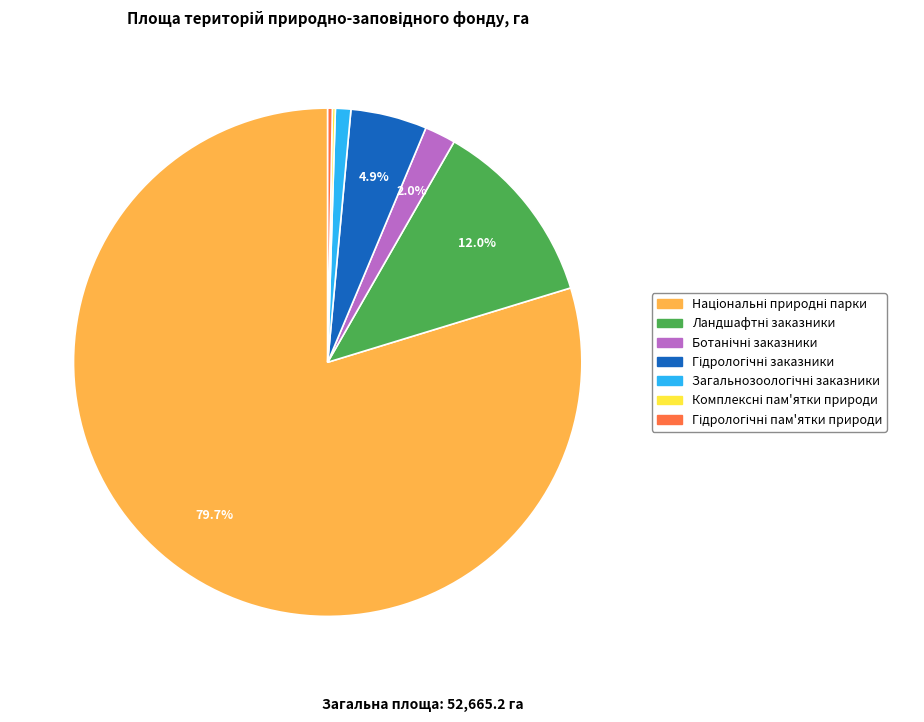

Does any single category account for the majority?

Yes